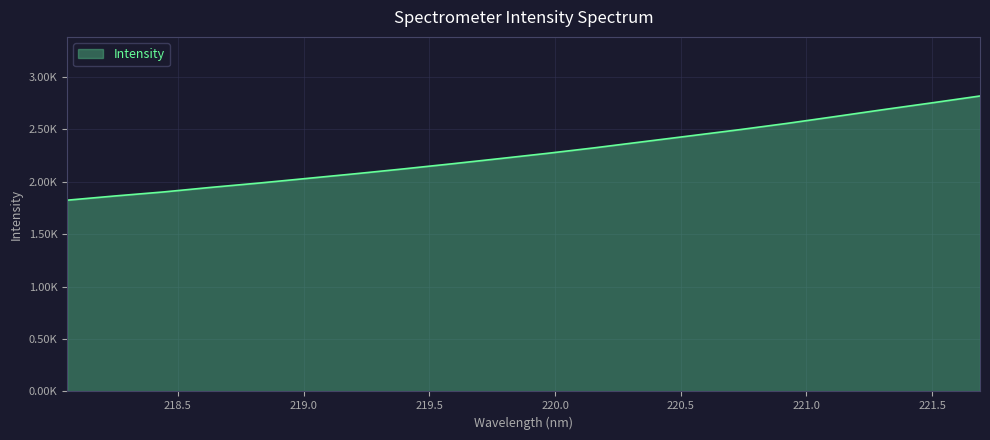

Does the chart display data point markers on the line(s)?

No